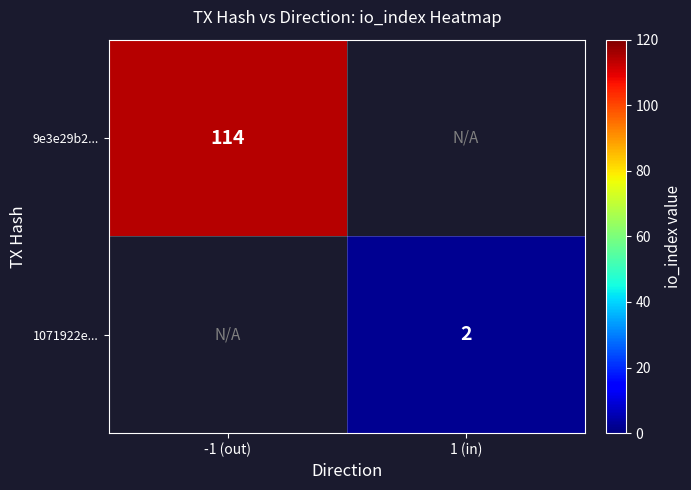

Count the number of data series in this chart.

2